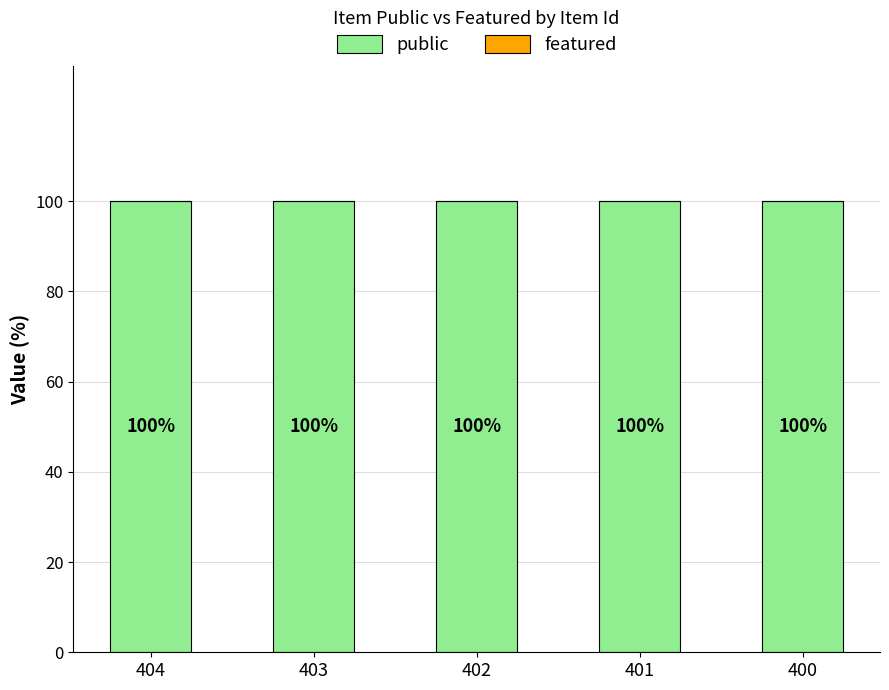

Reading left to right, list all the values displayed in this chart.

public: 404=100	403=100	402=100	401=100	400=100
featured: 404=0	403=0	402=0	401=0	400=0